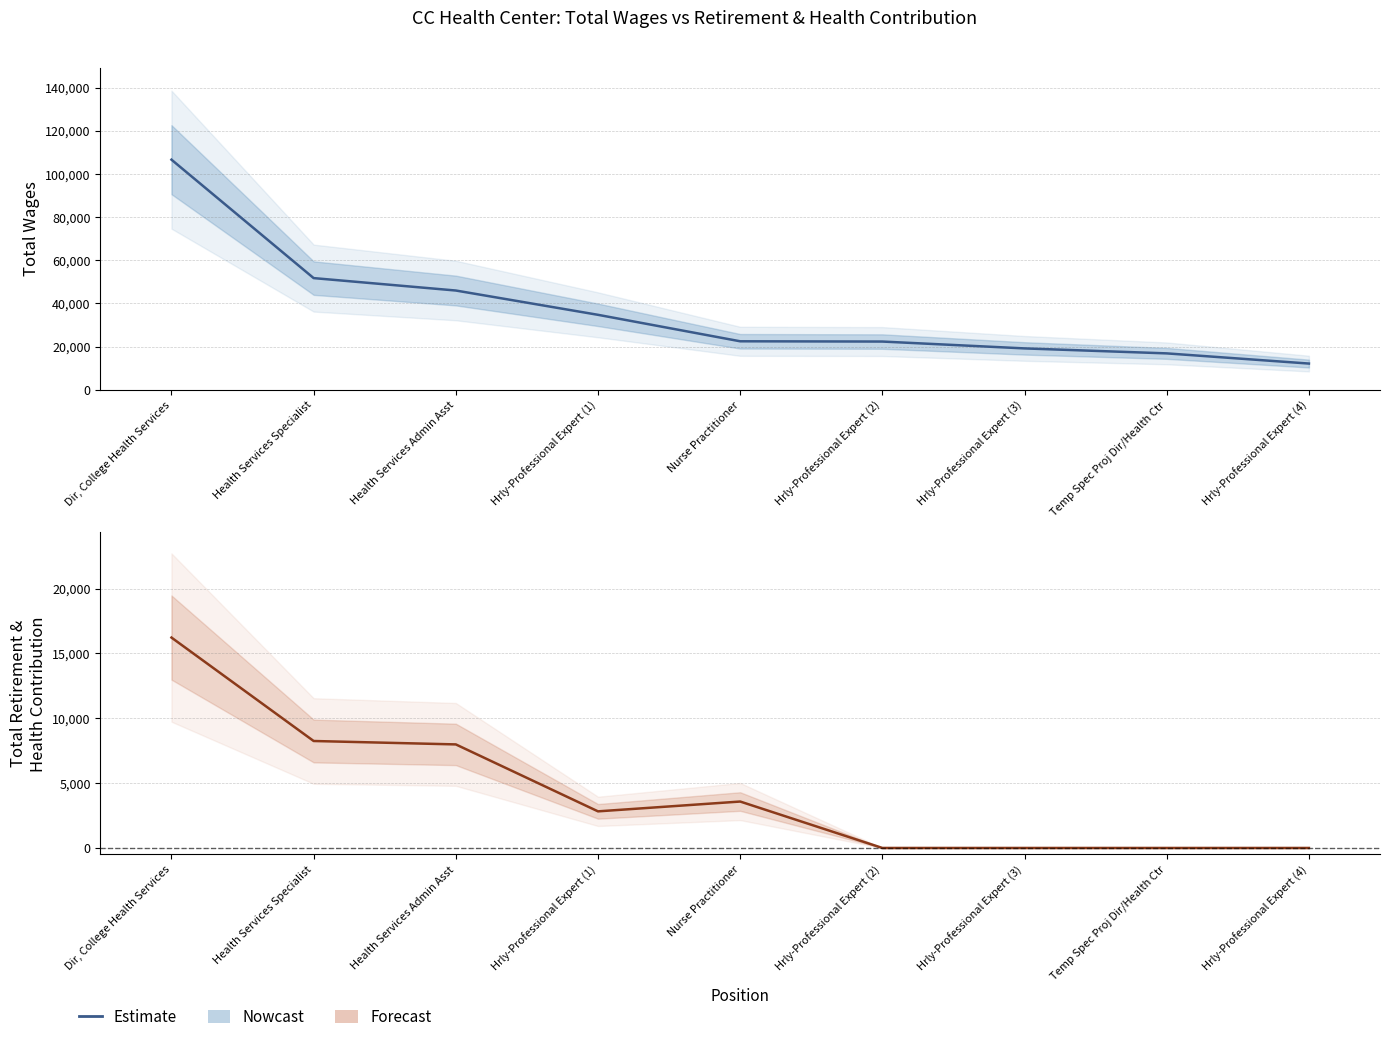

What is the difference between the values at Temp Spec Proj Dir/Health Ctr and Dir, College Health Services?

16224